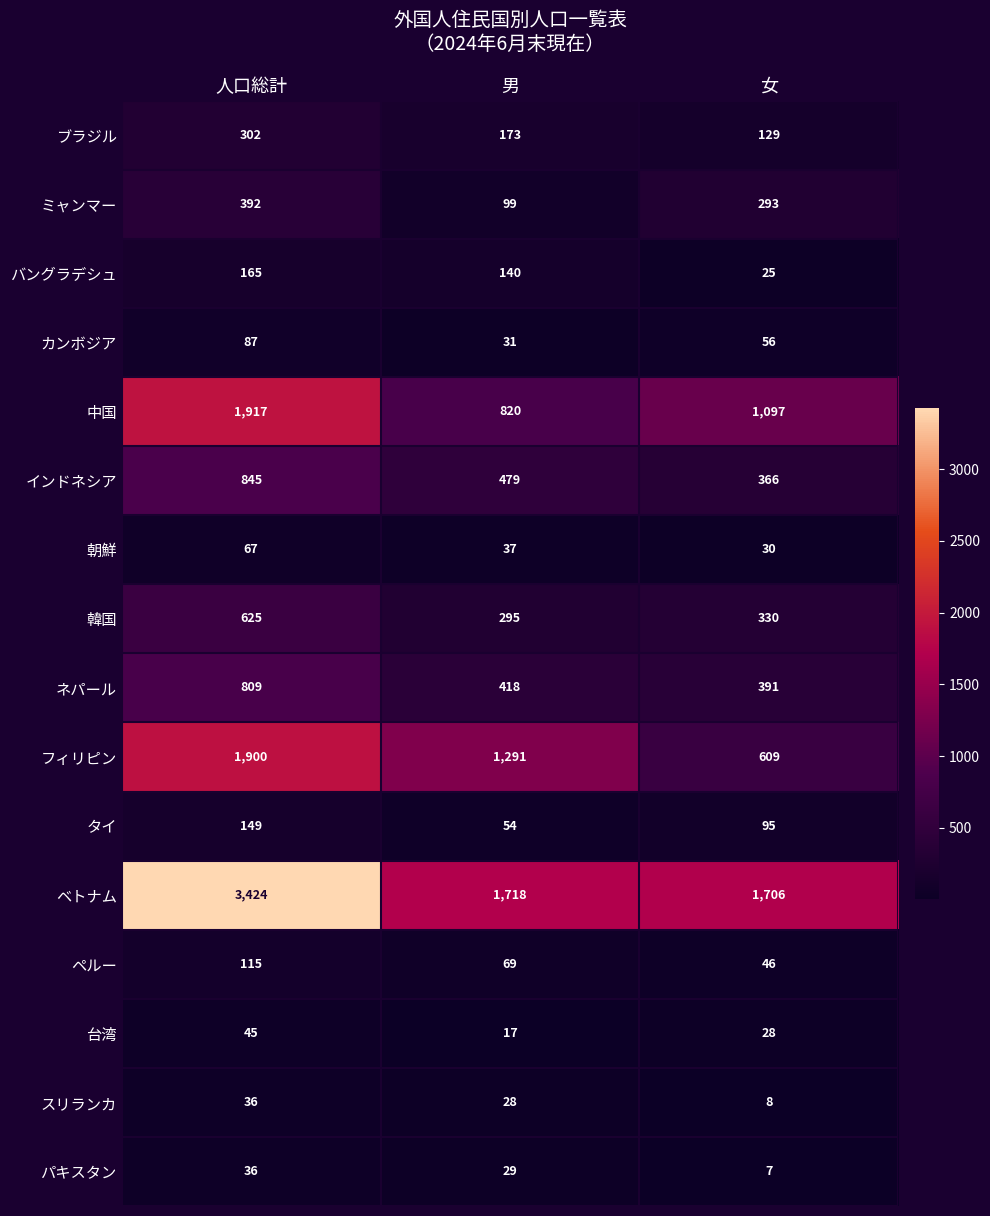

How many data points in 台湾 are less than 28?

1